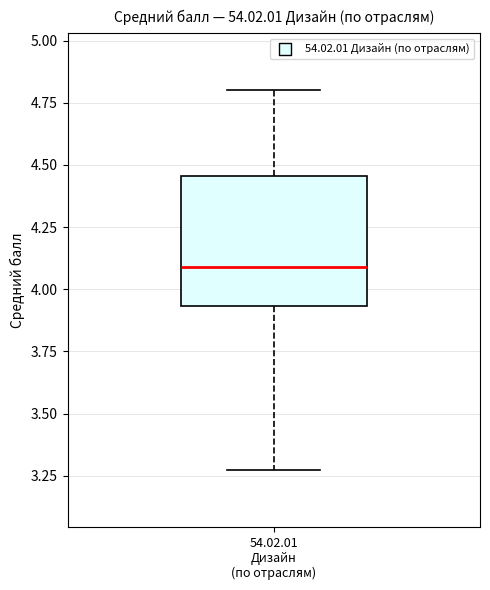

Where does the lower whisker of the box for 54.02.01 Дизайн (по отраслям) end on the y-axis? The values are not printed on the chart, so give them approximately, as read against the axis.

3.25